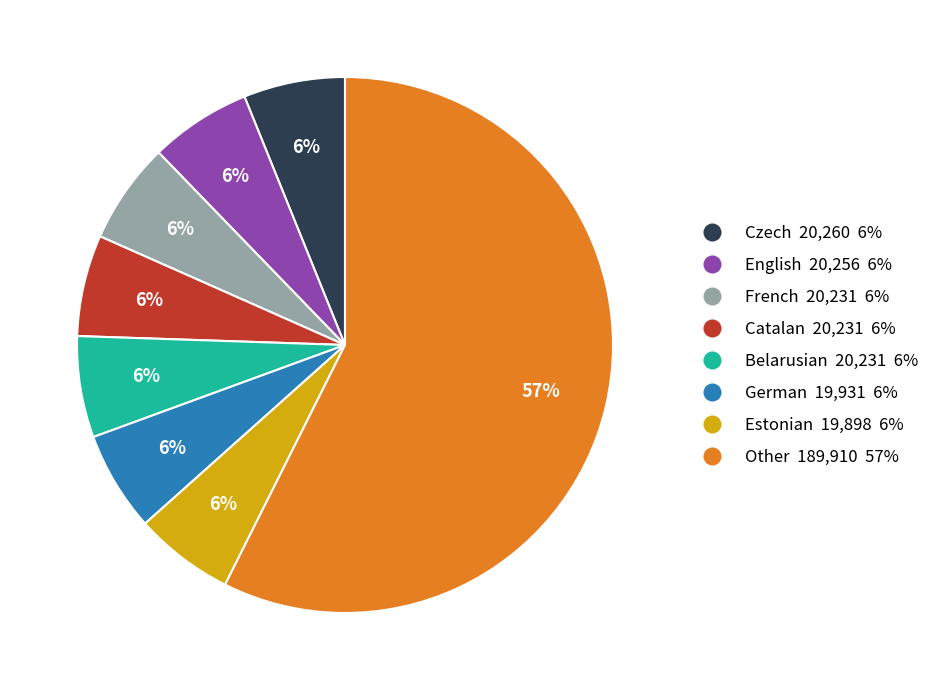

Is there a majority slice in this chart?

Yes